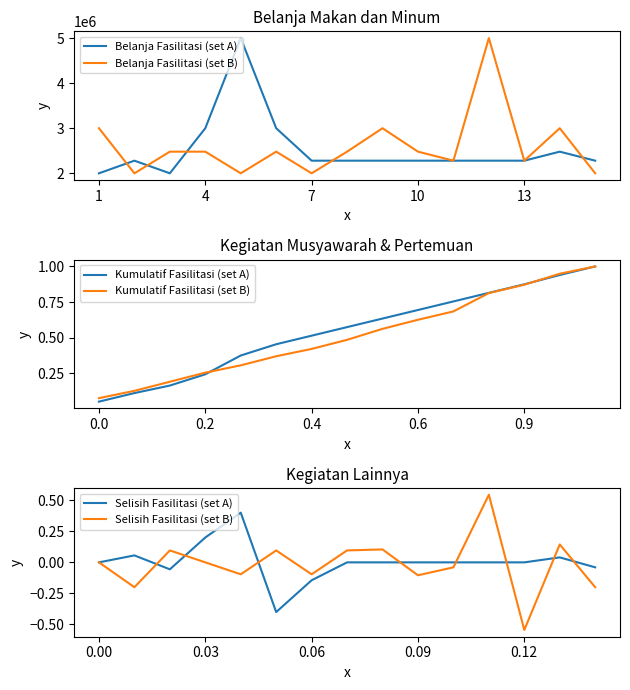

What is the maximum value for Kumulatif Fasilitasi (set B)?

1.0